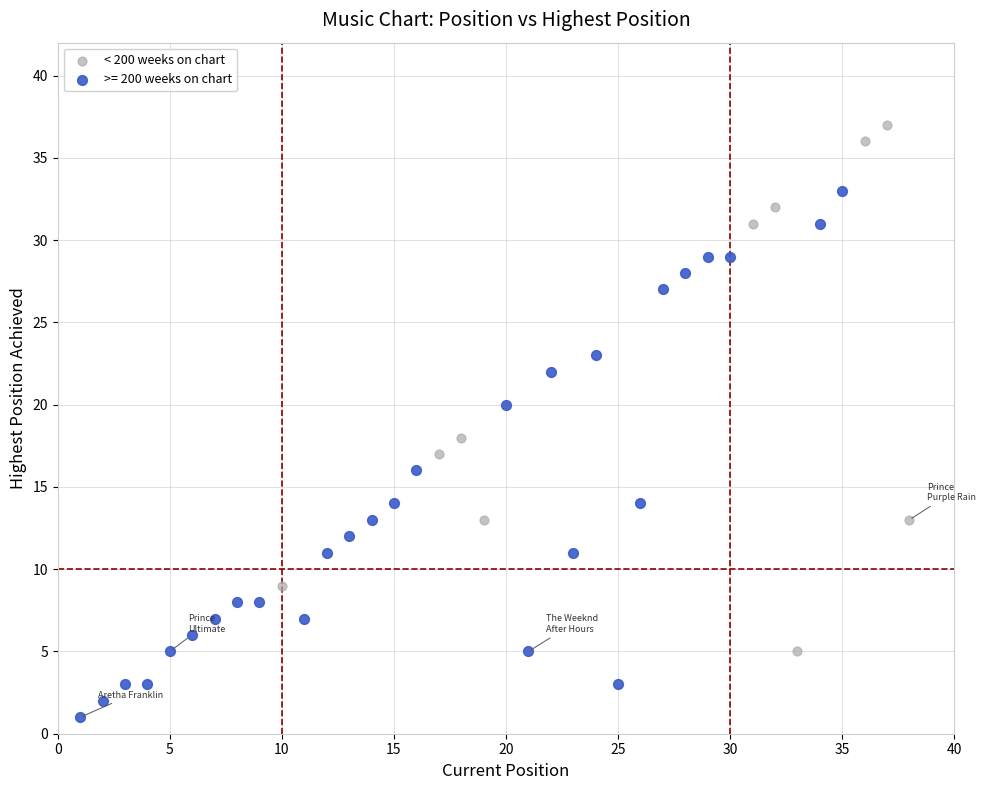

Which series reaches the maximum Y coordinate?

< 200 weeks on chart